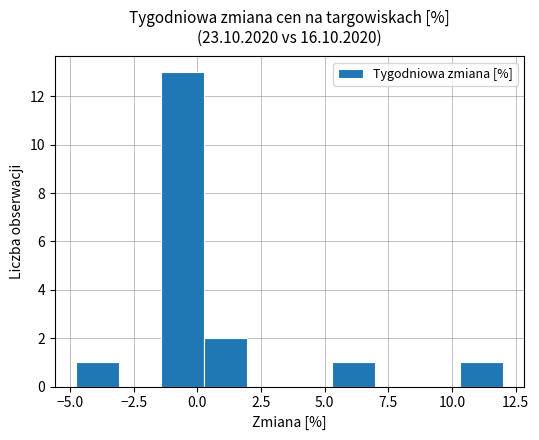

Around what value on the x-axis is the tallest bar? Give the approximate position of its centre, as read against the axis.

-0.5